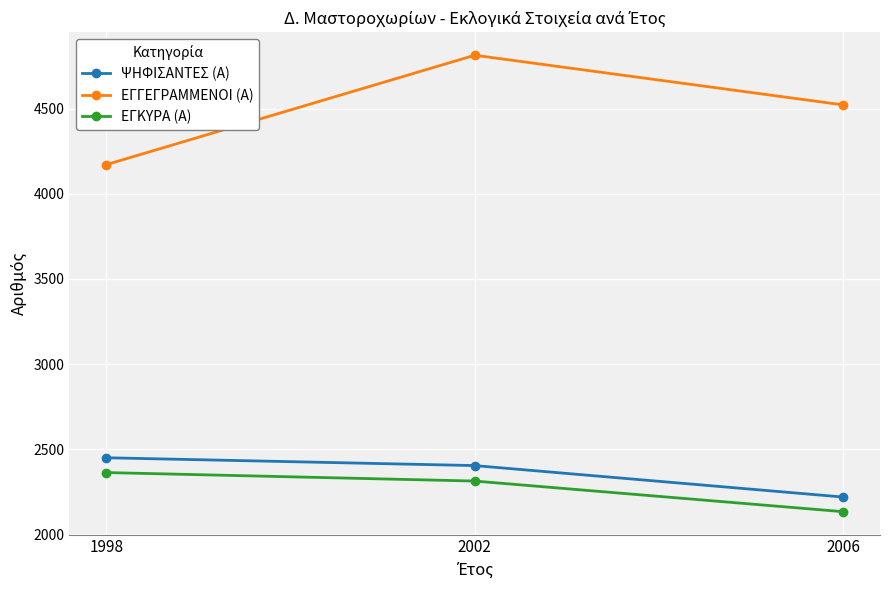

What is the highest value of the ΨΗΦΙΣΑΝΤΕΣ (Α) series?

2449